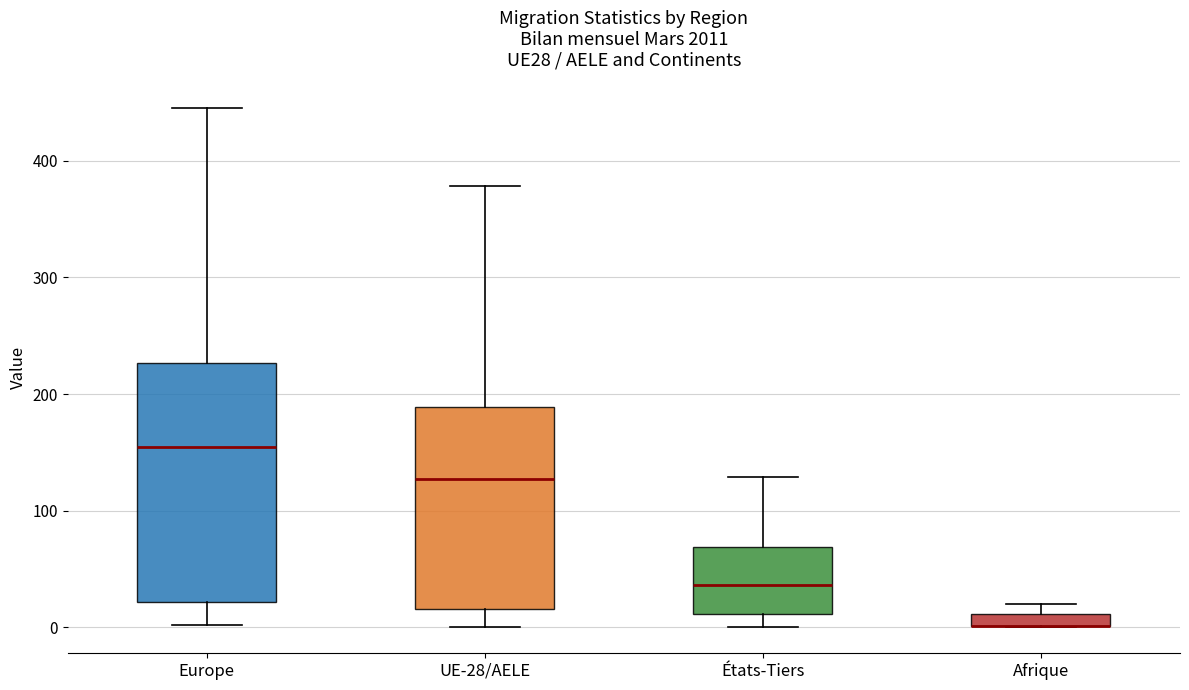

Which box is the tallest, from its lower edge to its upper edge?

Europe